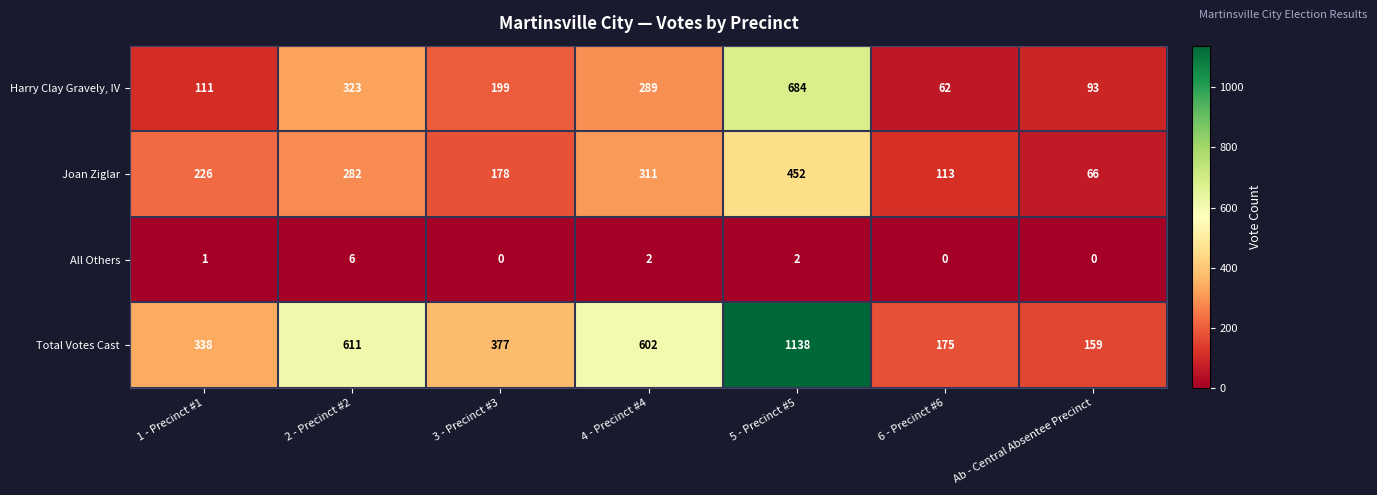

How many data points does each series have?

7